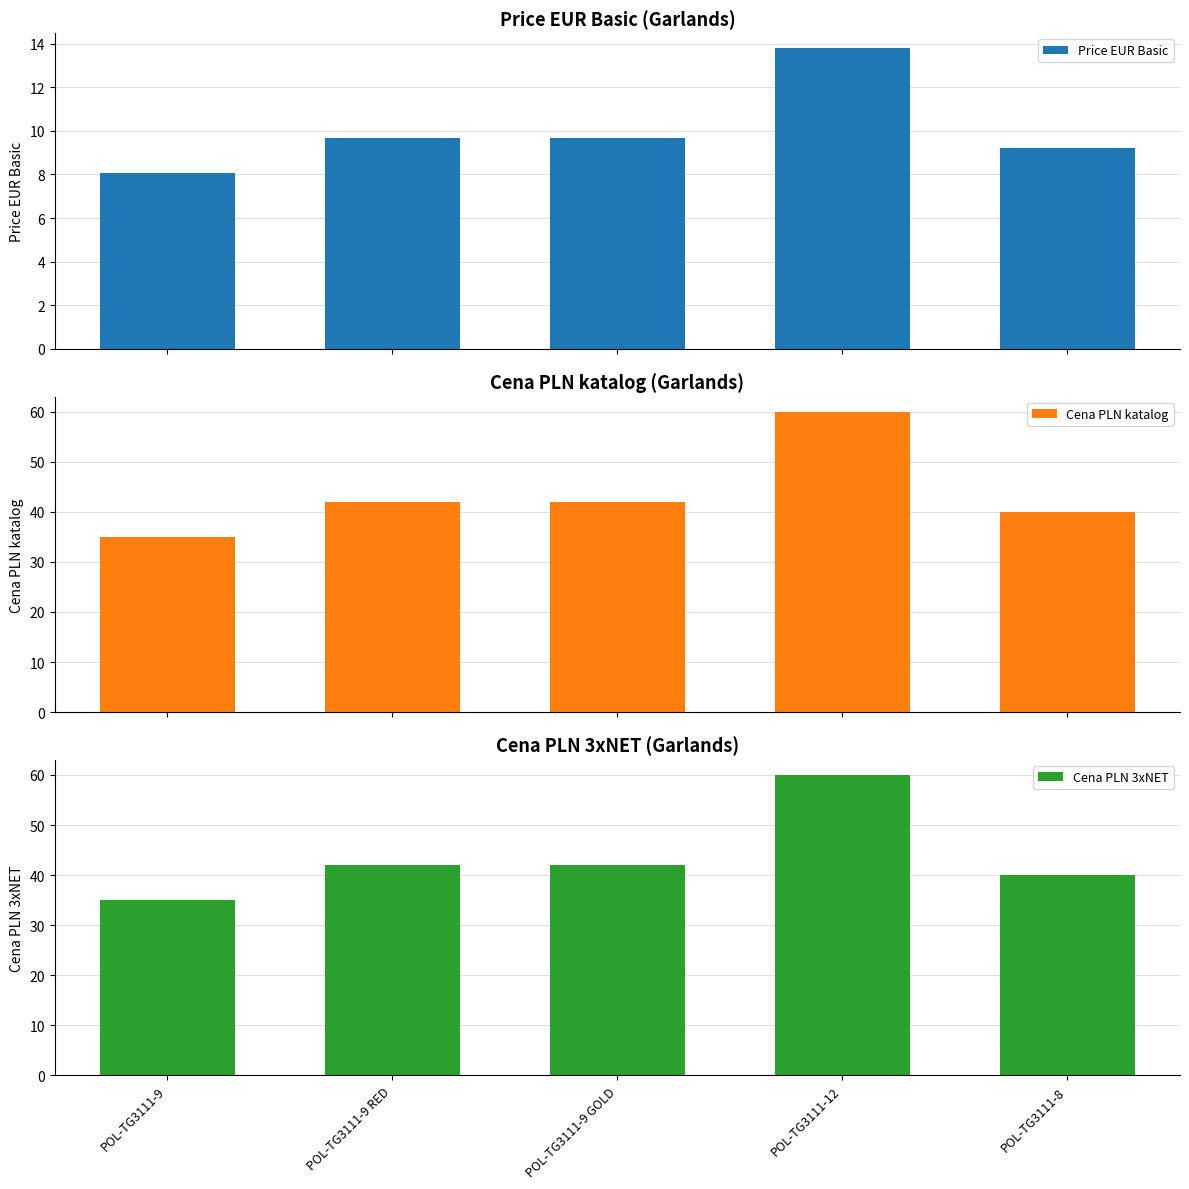

The value of Cena PLN katalog at POL-TG3111-12 is 60.0. True or false?

True